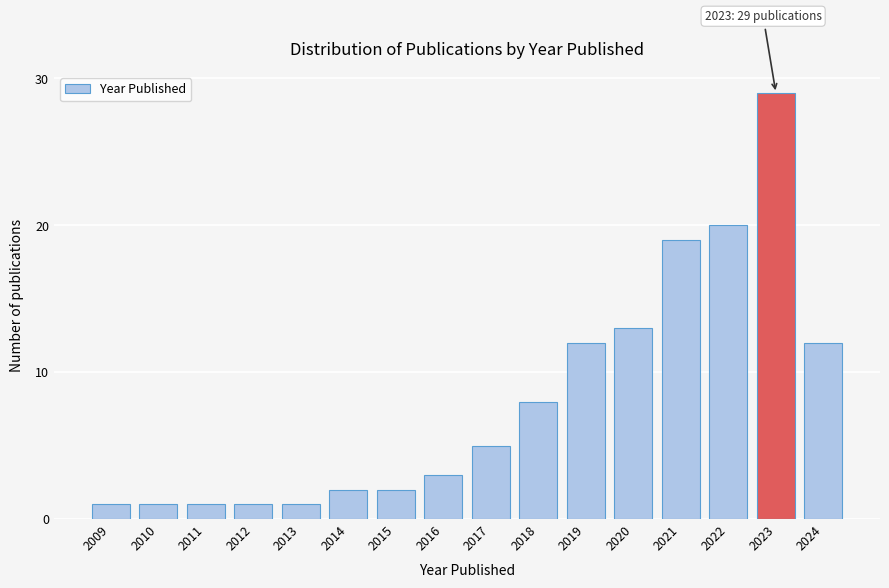

Reading right to left, transcribe all the data shown in this chart.

12	29	20	19	13	12	8	5	3	2	2	1	1	1	1	1